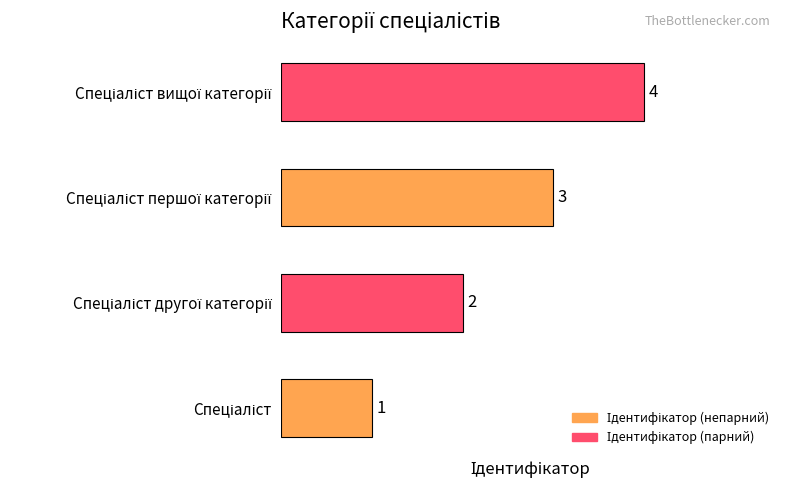

Count the values in the range 2 to 4.

3